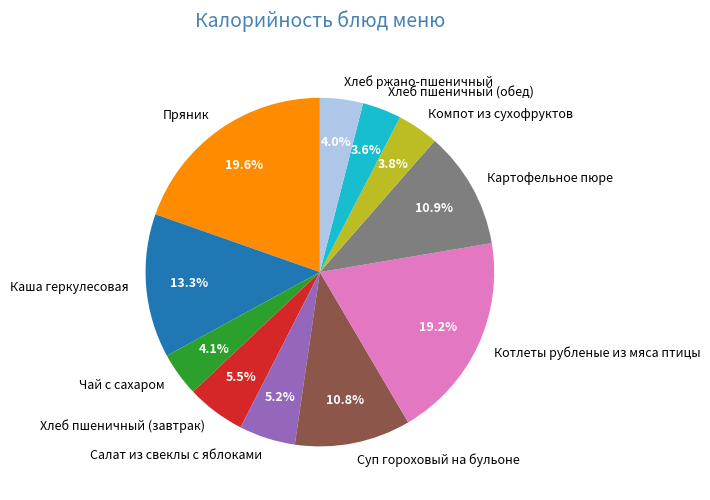

True or false: Пряник accounts for 20% of the total.

True